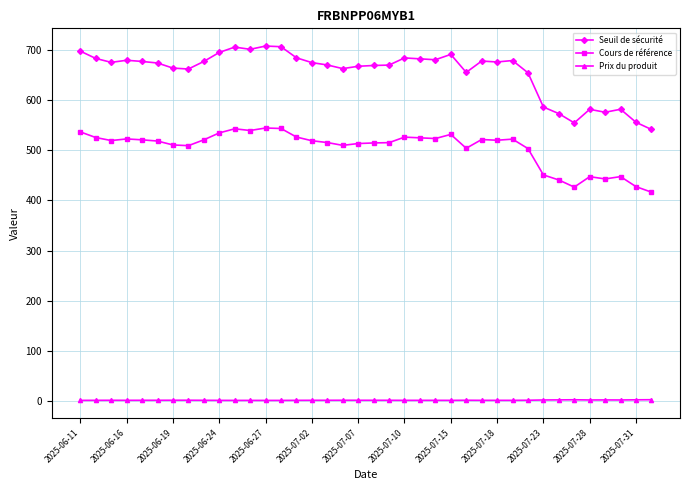

True or false: Prix du produit and Seuil de sécurité cross at least once.

False